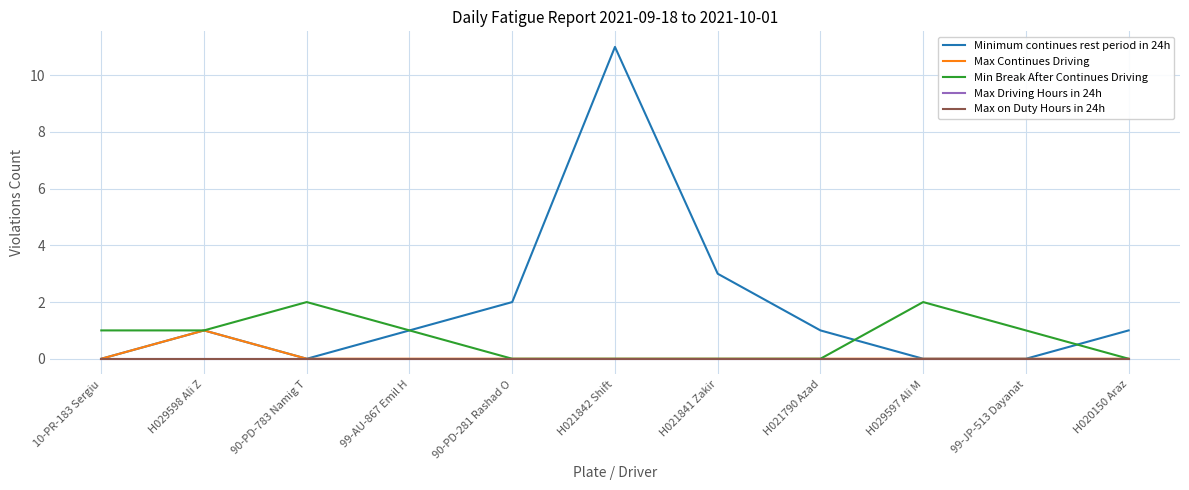

Does the chart display data point markers on the line(s)?

No